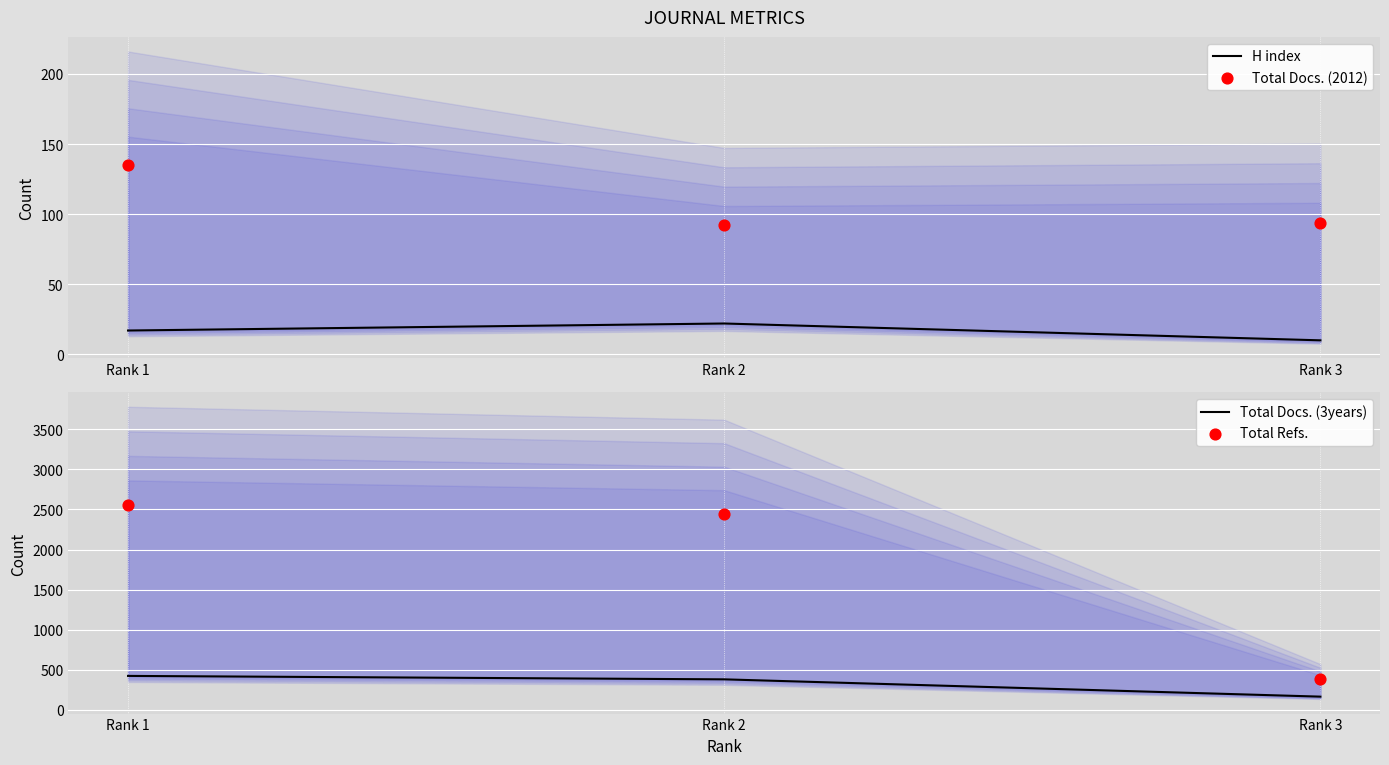

What are all the series names shown in the legend?

H index, Total Docs. (2012), Total Docs. (3years), Total Refs.